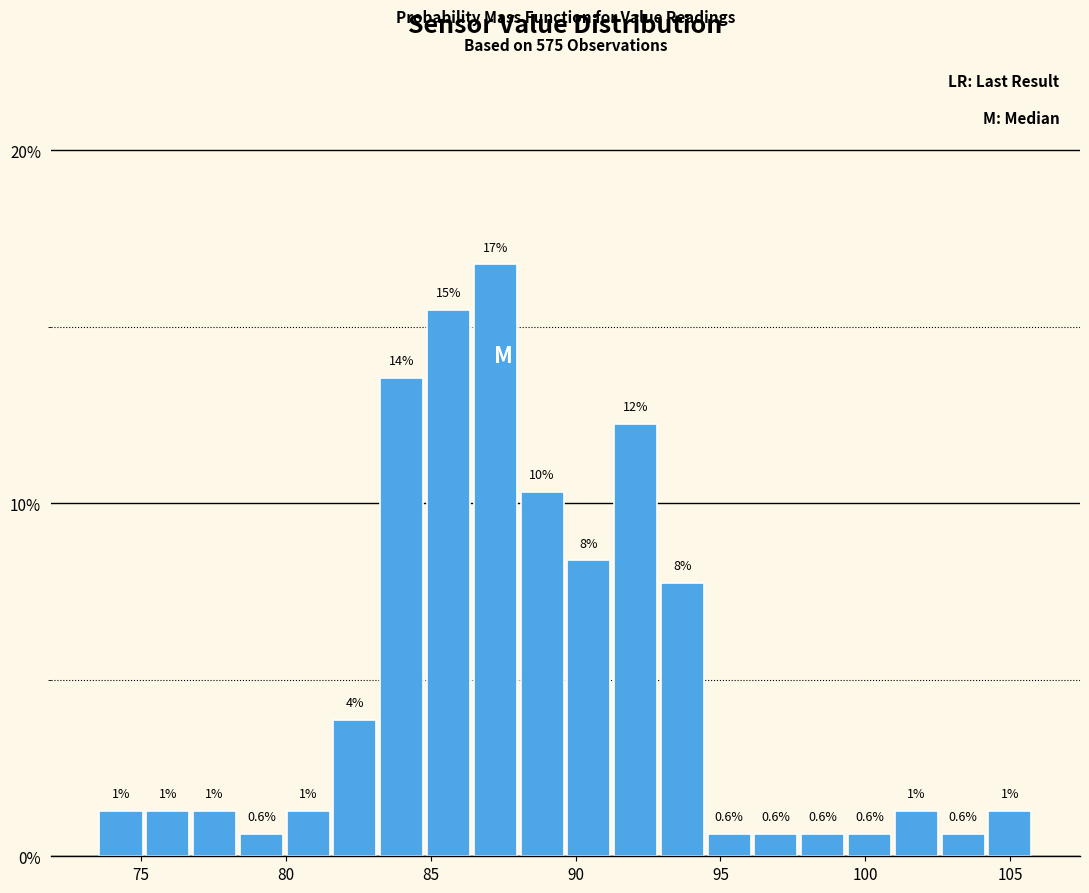

Read against the x-axis, roughly where is the centre of the tallest bar?

87.0